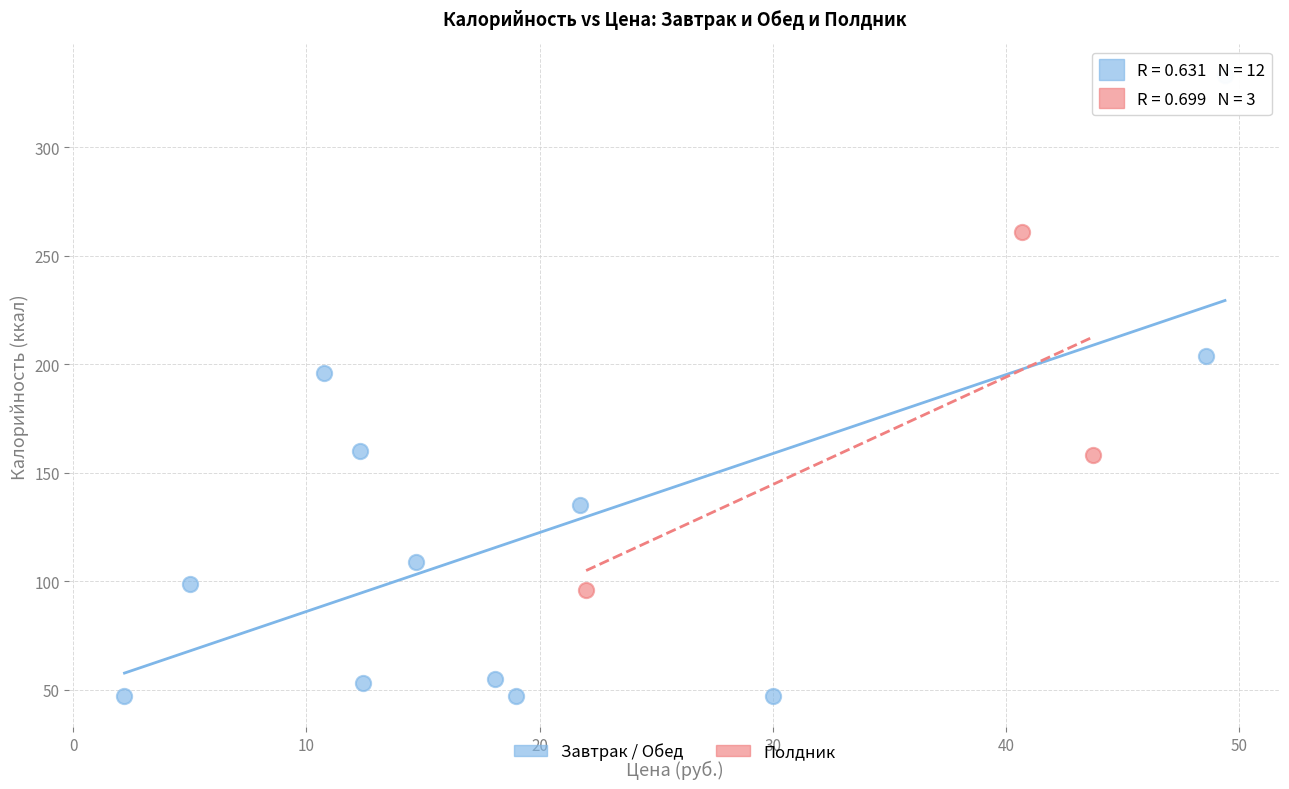

Which series has the largest Y range (max minus min)?

Завтрак / Обед